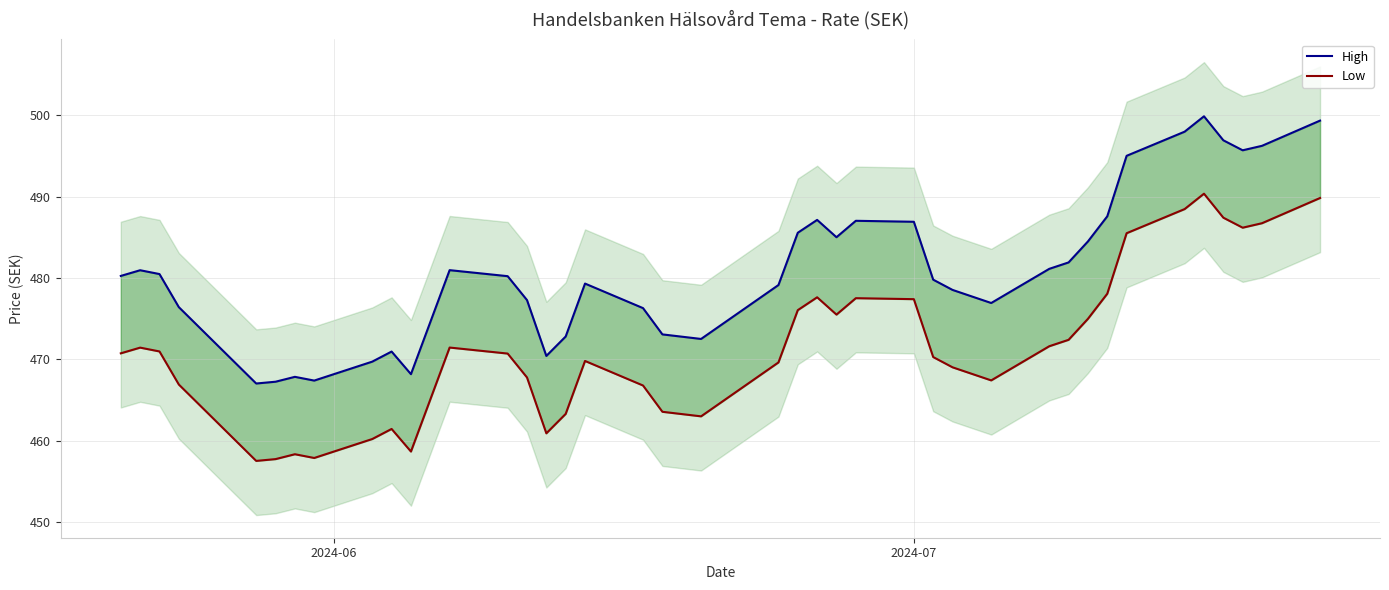

True or false: High has a value of 741.5 at 26.

False